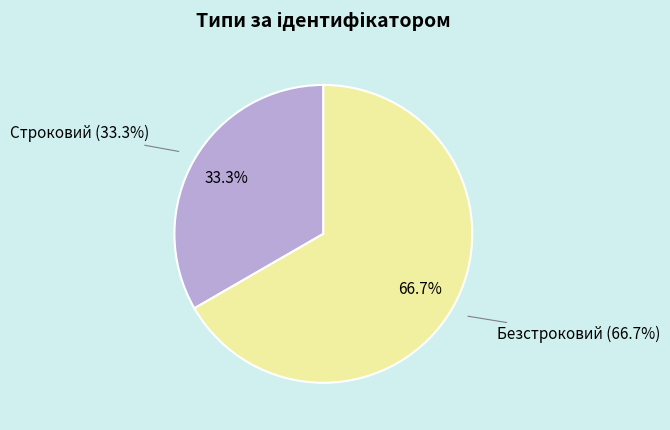

What is the change in value from Строковий to Безстроковий?

+1